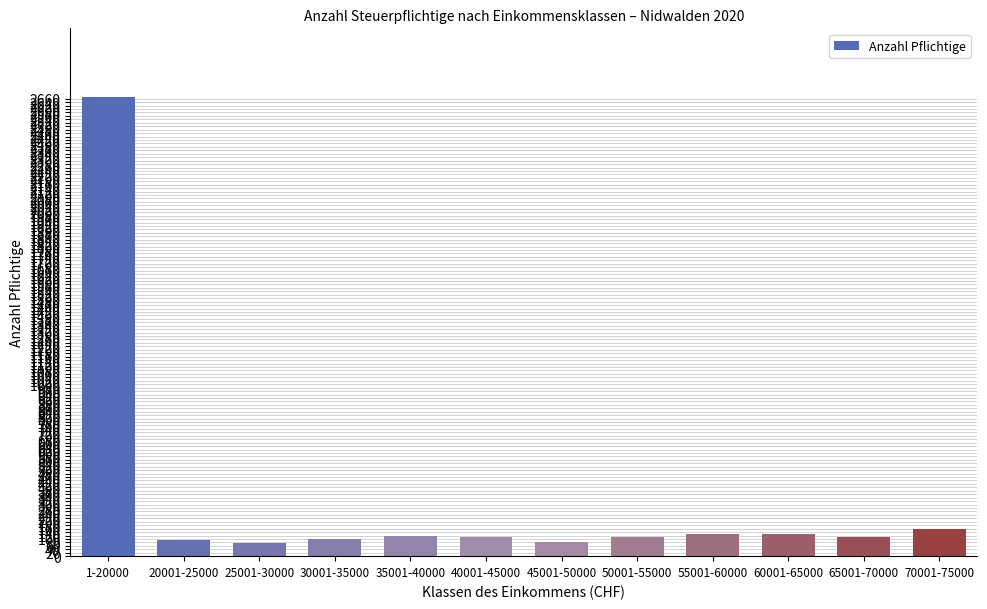

At which label is the value closest to 1373?

70001-75000